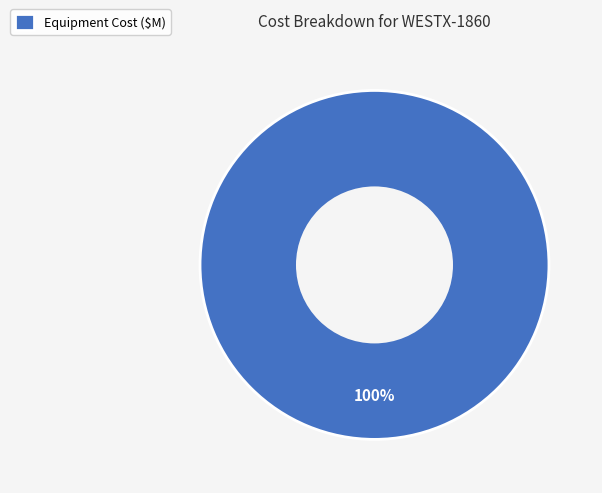

Count the number of slices in the pie.

1